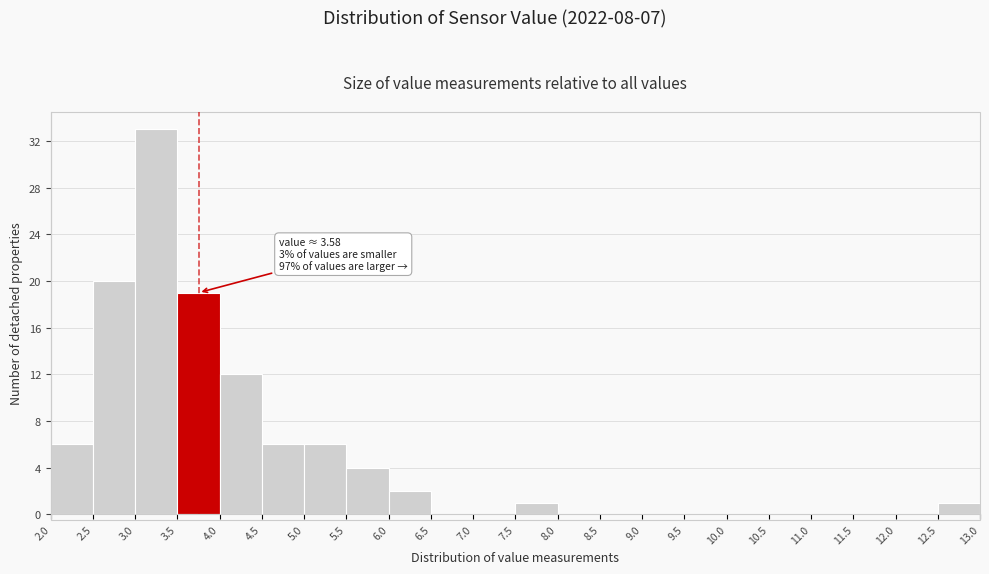

Which range on the x-axis has the tallest bar?

3.0 to 3.5